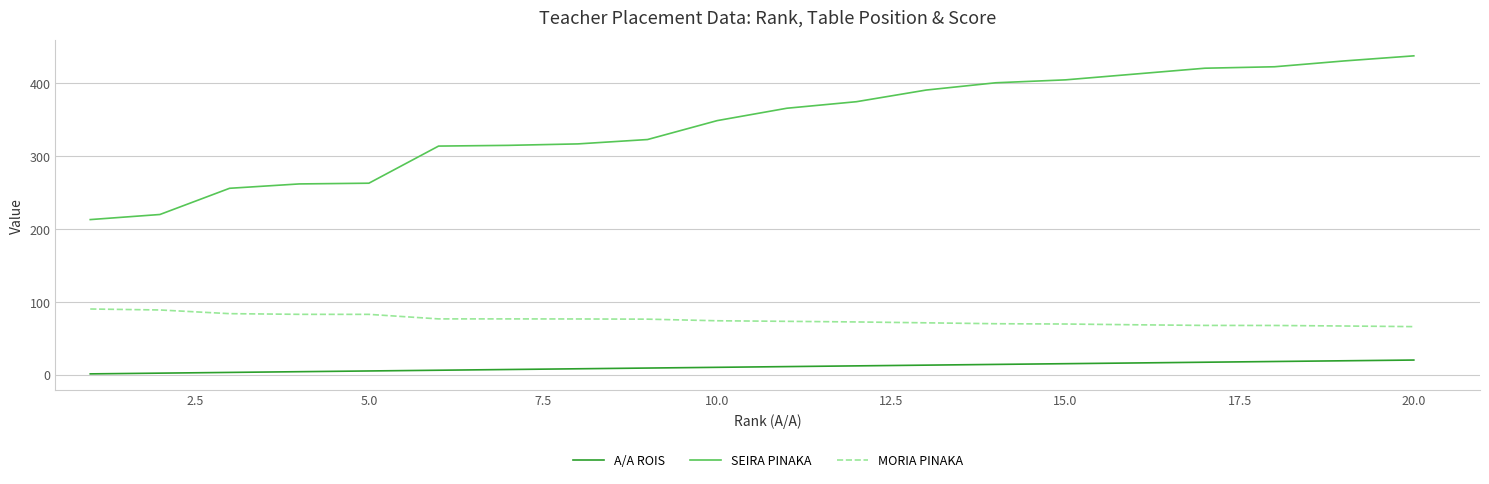

True or false: MORIA PINAKA and A/A ROIS cross at least once.

False